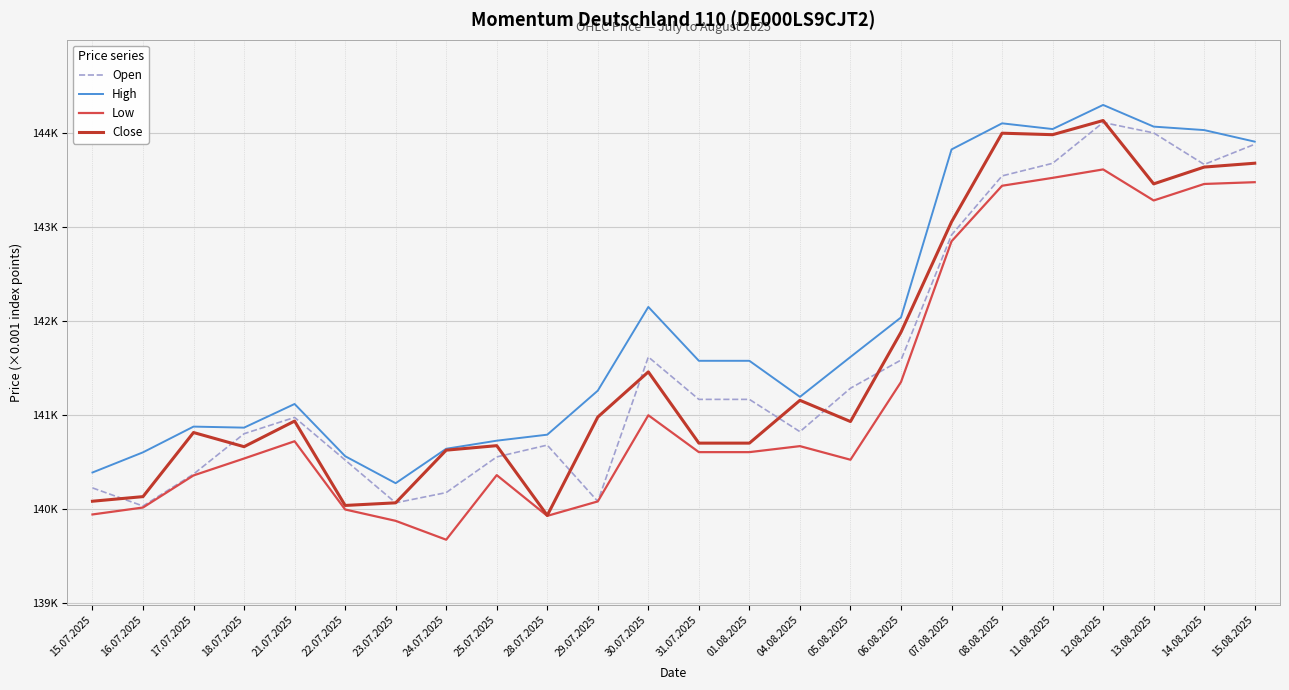

What is the spread (max minus min) of values at 28.07.2025?

865